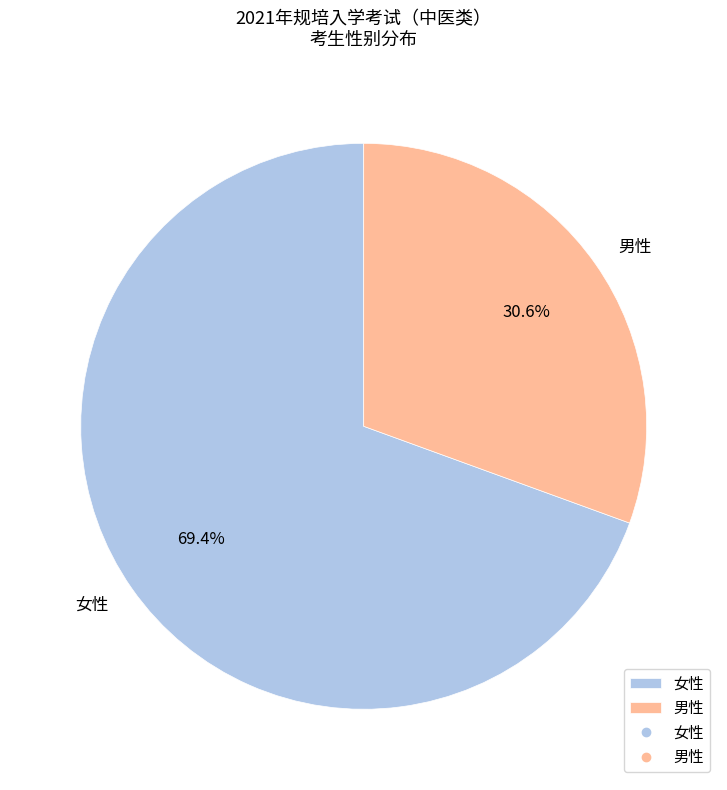

Rank the categories by value from lowest to highest.

男性, 女性